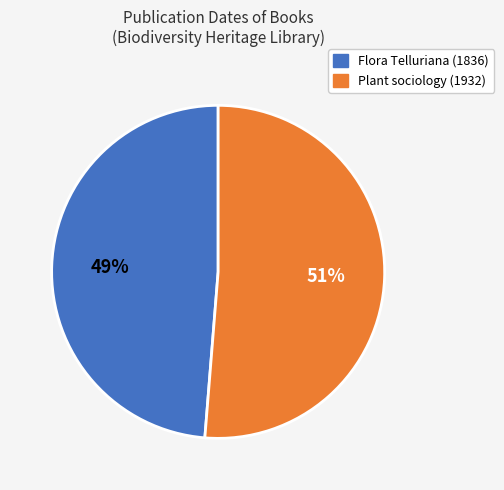

The Flora Telluriana (1836) slice represents 56% of the pie. True or false?

False